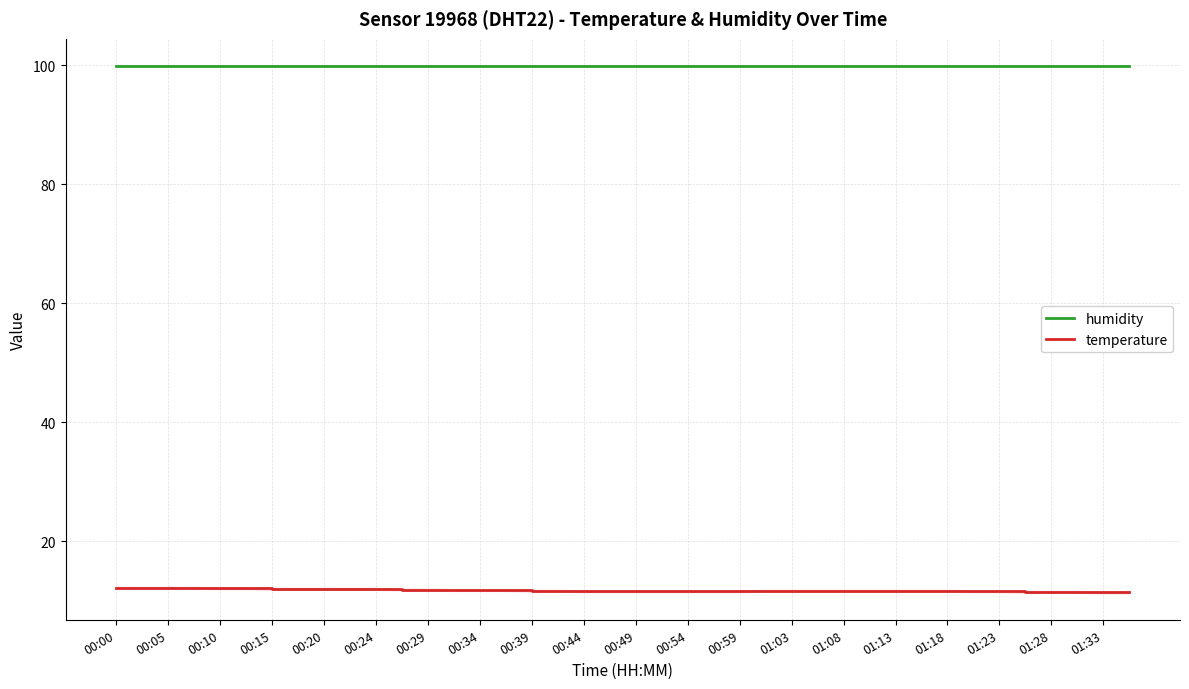

Rank the series by their maximum value, from highest to lowest.

humidity, temperature